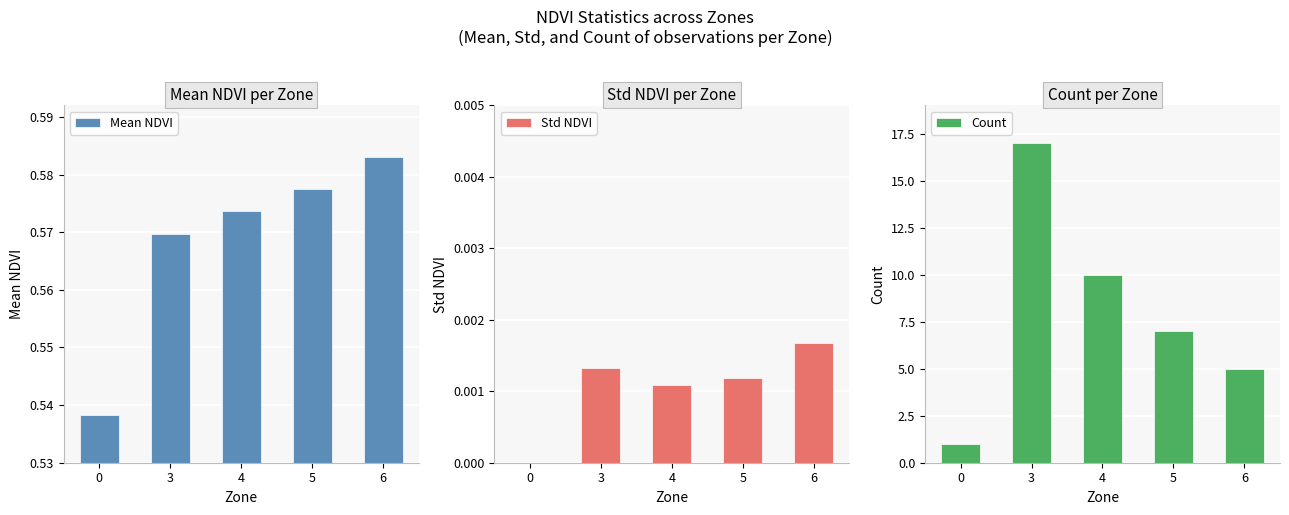

True or false: Count has a value of 7.0 at 5.

True